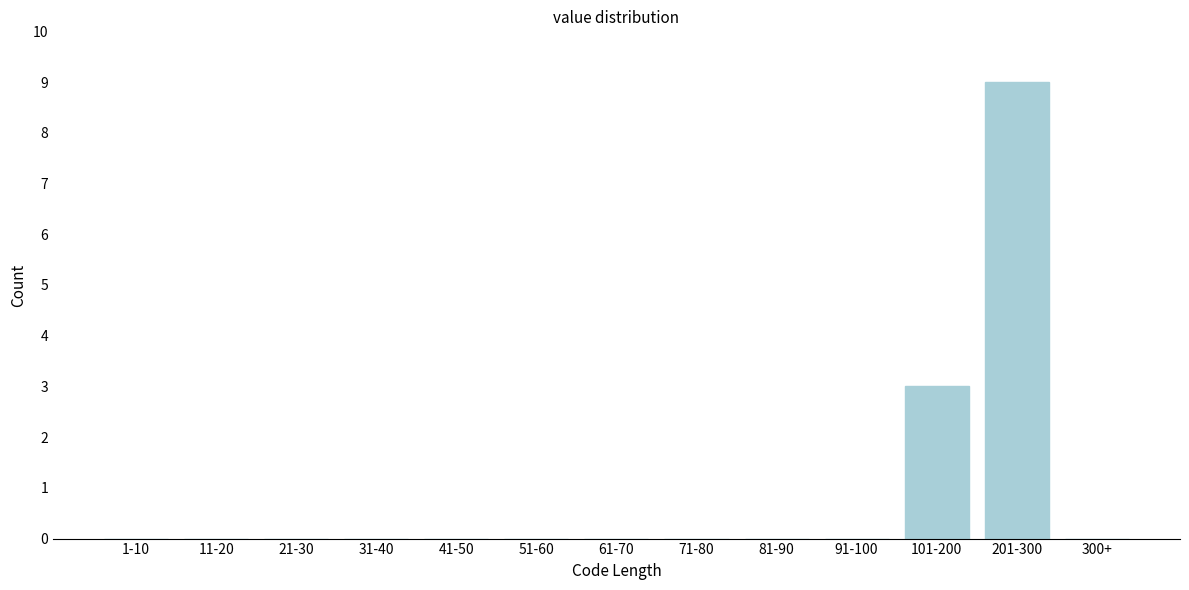

Reading left to right, transcribe all the data shown in this chart.

1-10=0	11-20=0	21-30=0	31-40=0	41-50=0	51-60=0	61-70=0	71-80=0	81-90=0	91-100=0	101-200=3	201-300=9	300+=0